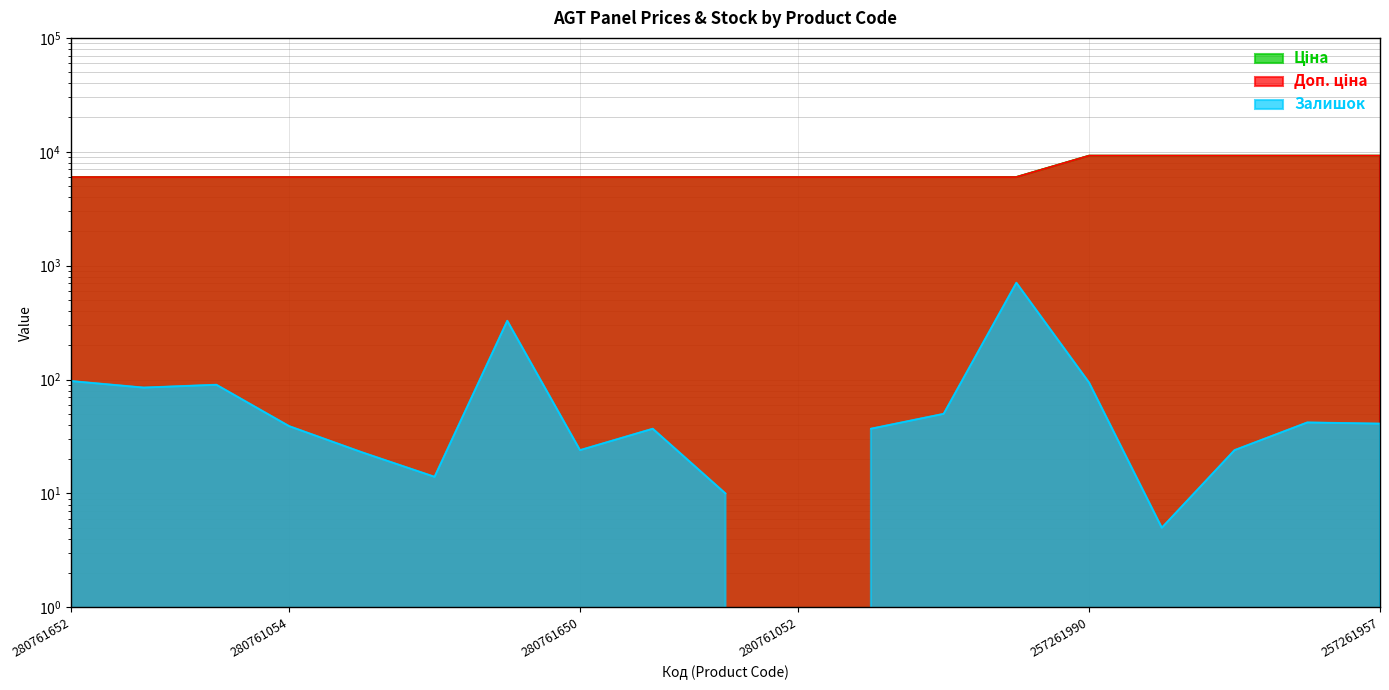

True or false: Доп. ціна and Ціна cross at least once.

False